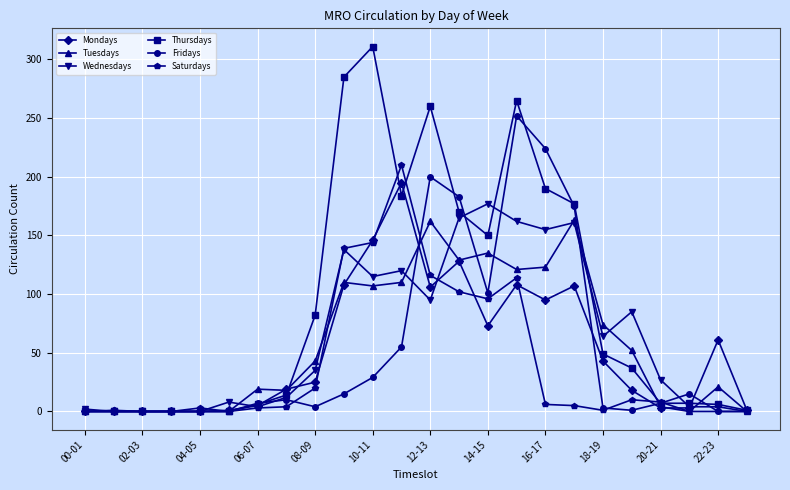

What is the value of the Mondays point at the 20th from the left?

18